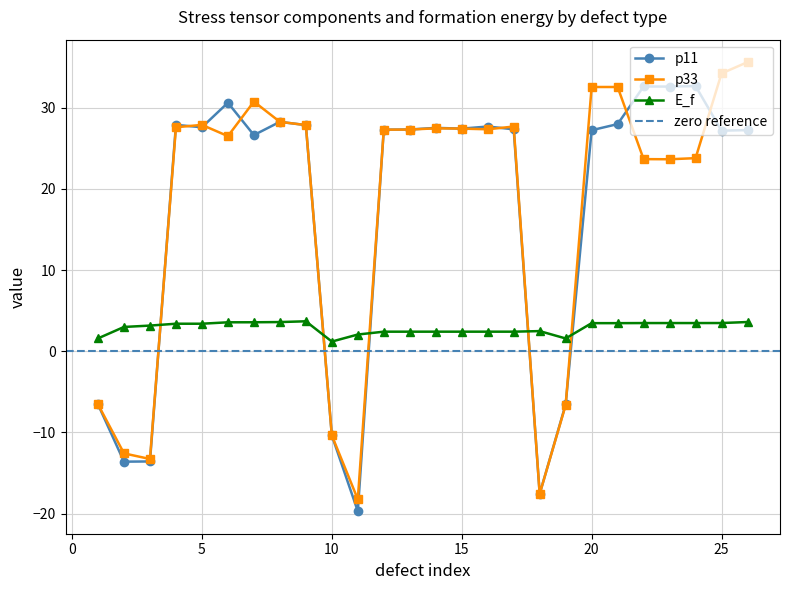

Reading left to right, what are all the values shown in this chart?

p11: -6.5	-13.6	-13.6	27.9	27.6	30.6	26.6	28.3	27.9	-10.4	-19.7	27.3	27.3	27.5	27.4	27.7	27.3	-17.6	-6.5	27.2	28.0	32.6	32.6	32.7	27.2	27.2
p33: -6.5	-12.6	-13.3	27.6	27.9	26.5	30.7	28.3	27.9	-10.4	-18.2	27.3	27.3	27.5	27.4	27.3	27.7	-17.6	-6.6	32.5	32.5	23.7	23.6	23.8	34.2	35.6
E_f: 1.6	3.0	3.2	3.4	3.4	3.6	3.6	3.6	3.7	1.2	2.1	2.4	2.4	2.4	2.4	2.4	2.4	2.5	1.6	3.5	3.5	3.5	3.5	3.5	3.5	3.6